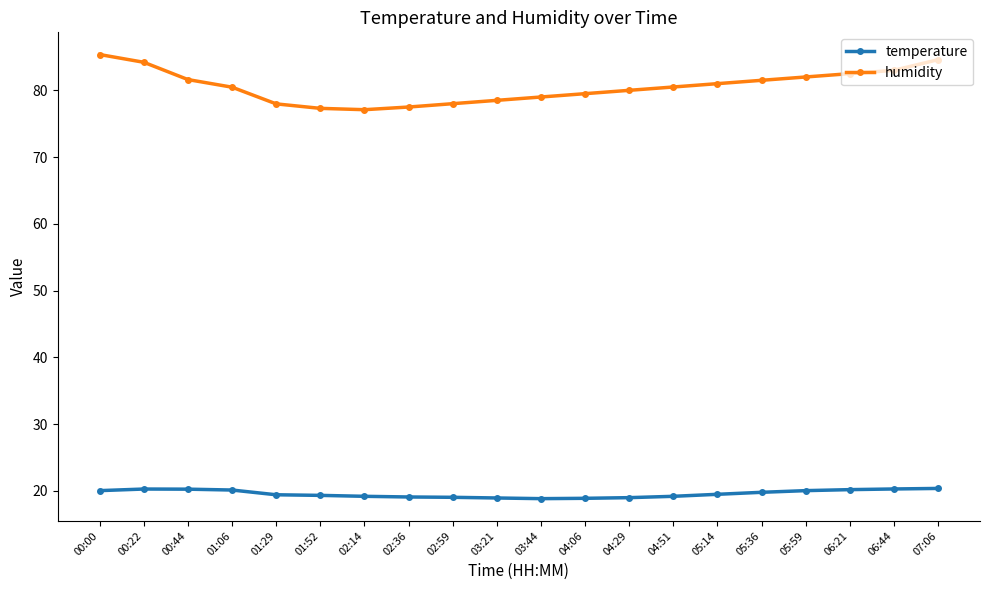

What is the difference between the humidity values at 01:29 and 00:44?

3.6